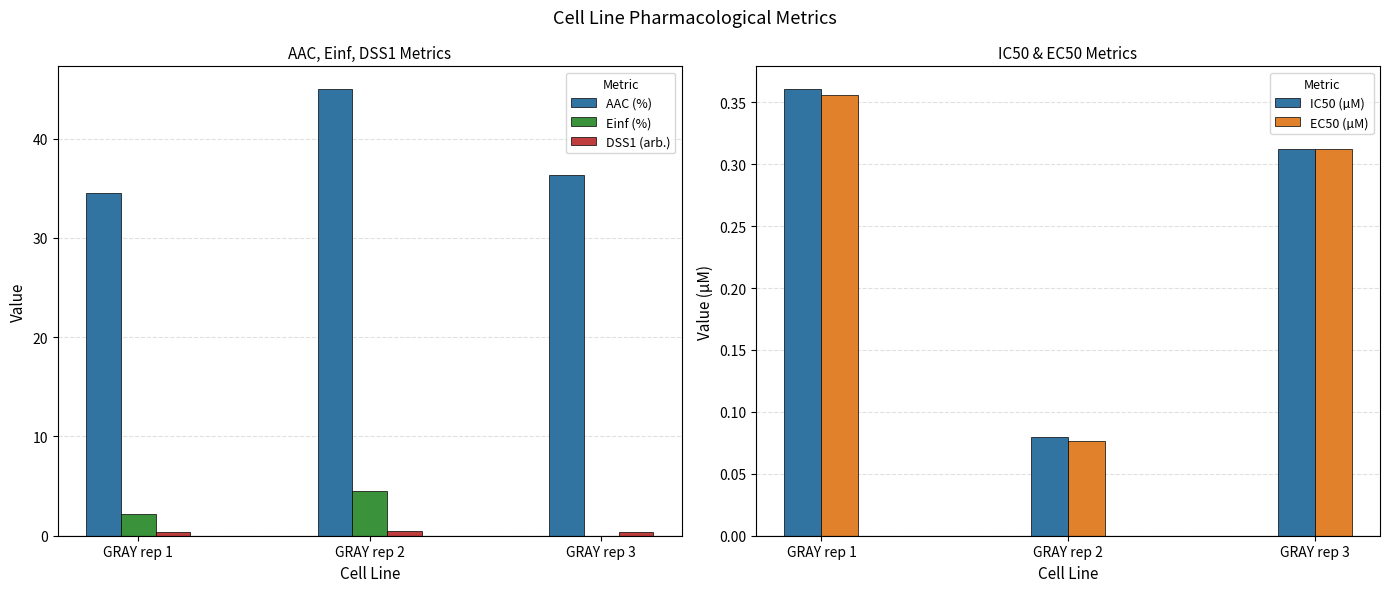

Count the number of categories in the chart.

3